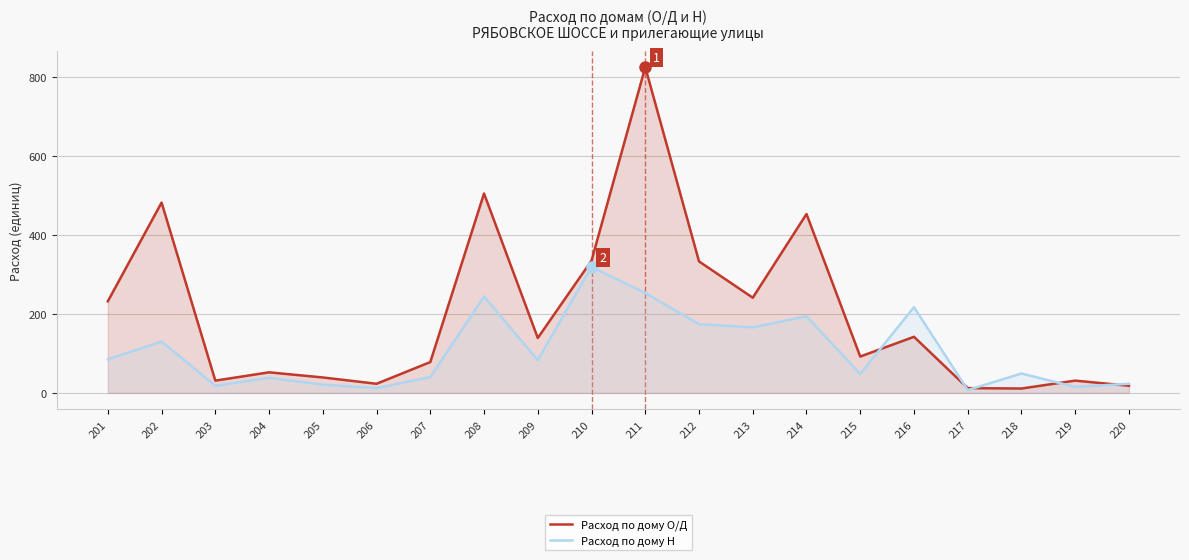

At which category does Расход по дому Н reach its first local peak?

202